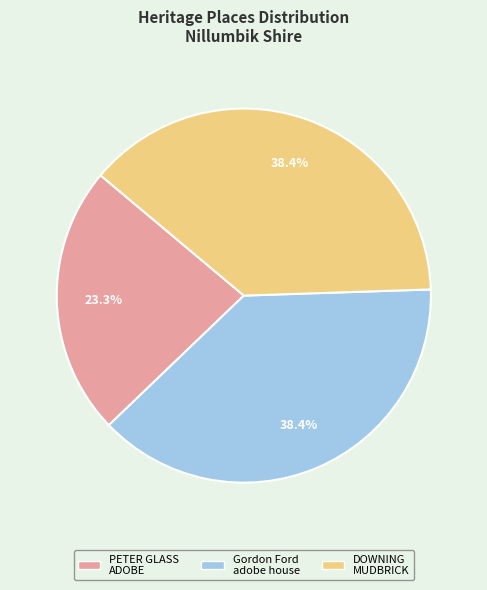

Does any single category account for the majority?

No